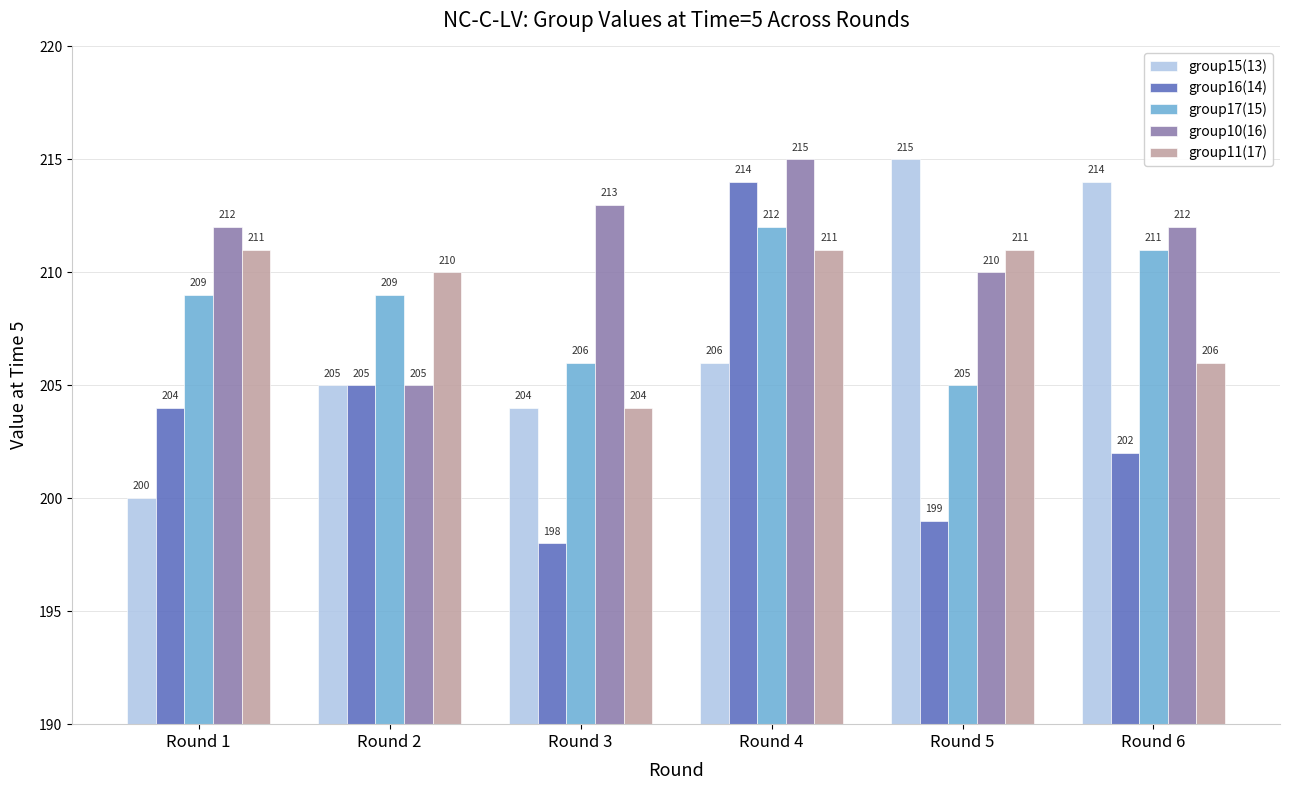

At which label is group11(17) closest to 207?

Round 6